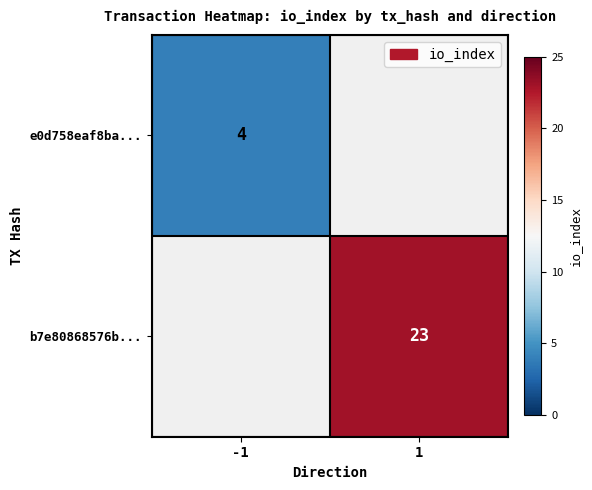

The value of b7e80868576b... at 1 is 10. True or false?

False